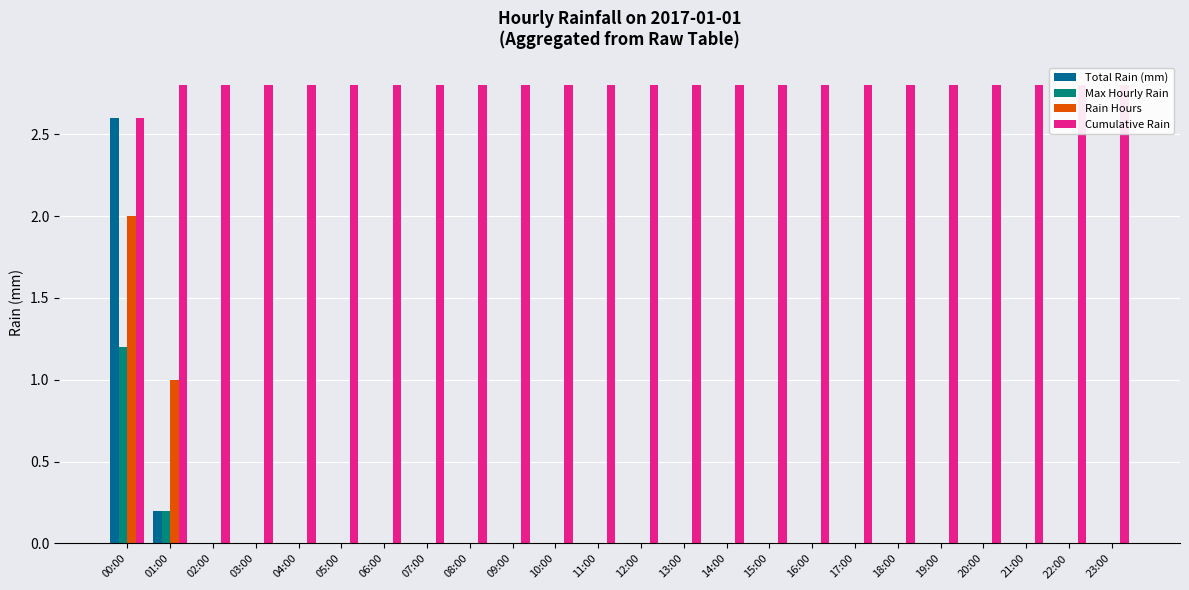

Between 15:00 and 04:00, which is larger?

15:00